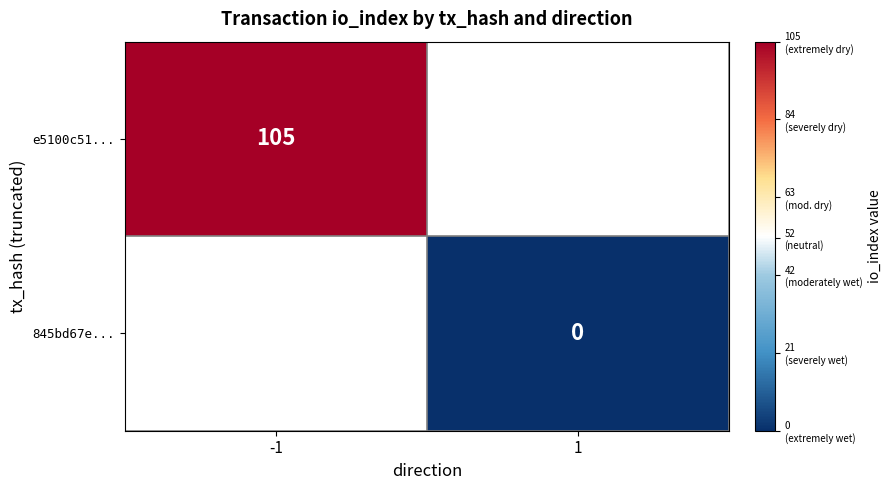

Is it true that e5100c51... equals 105 at -1?

True